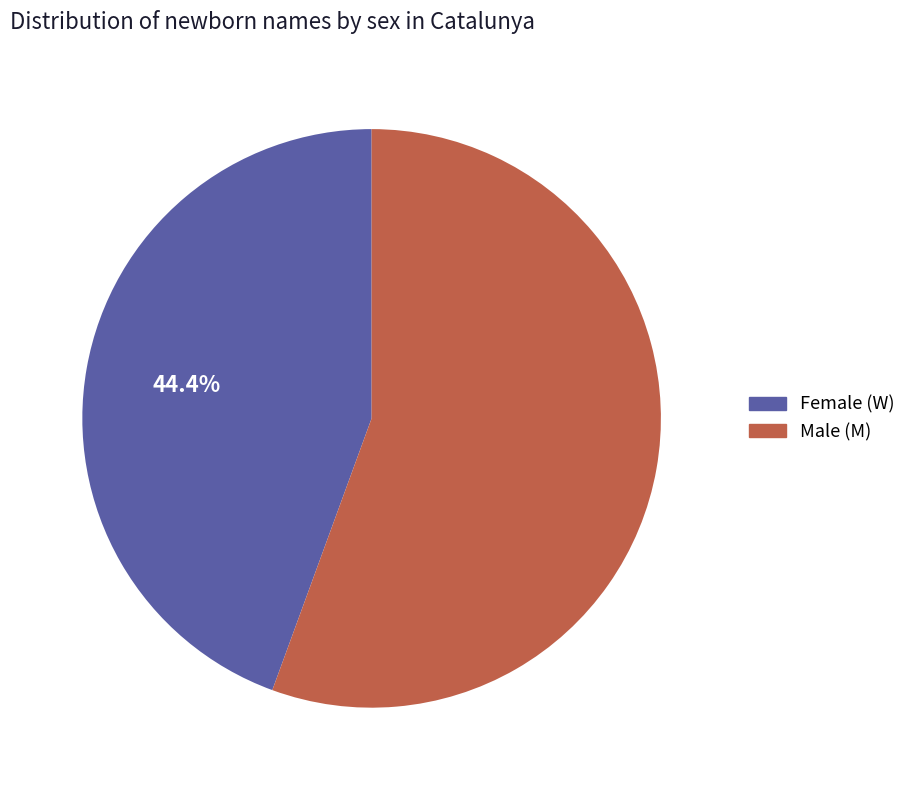

How many slices are in this pie chart?

2